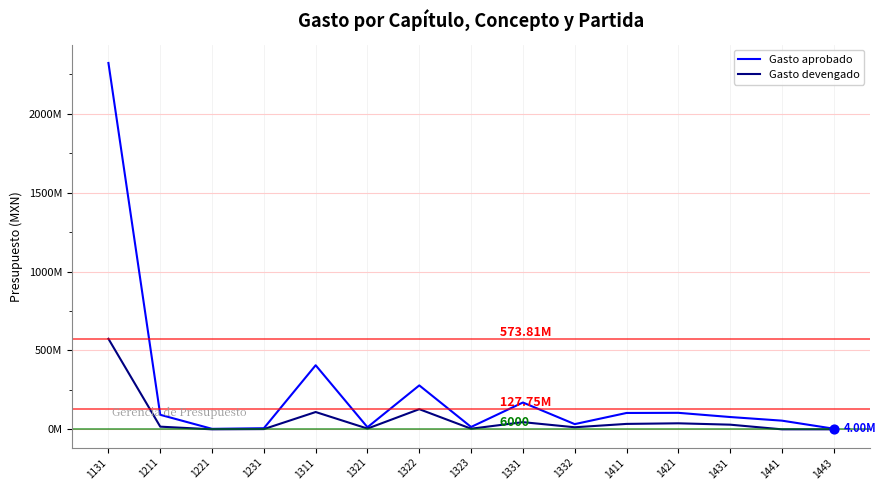

Does the chart have visible grid lines?

Yes